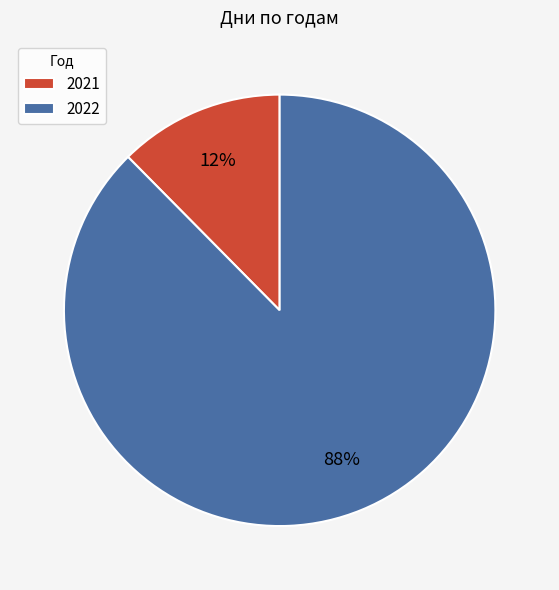

To the nearest percent, what percentage of the pie is 2021?

12%